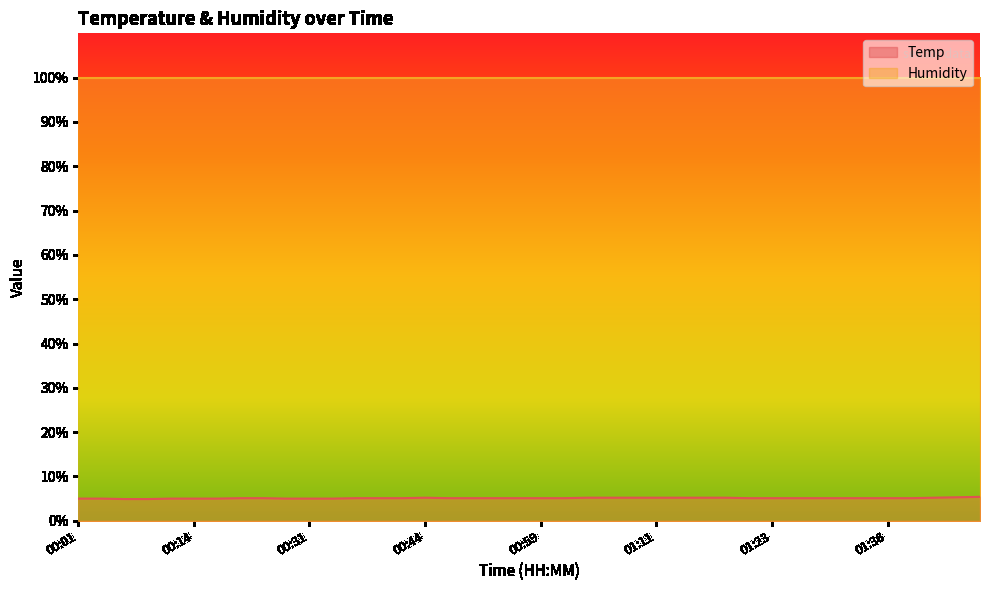

Where is the first local maximum?

00:44